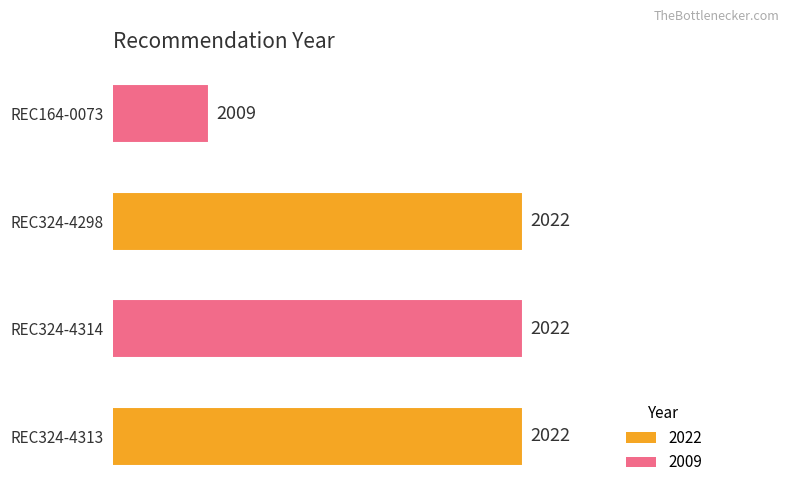

The chart shows a value of 2706 at REC324-4314. True or false?

False